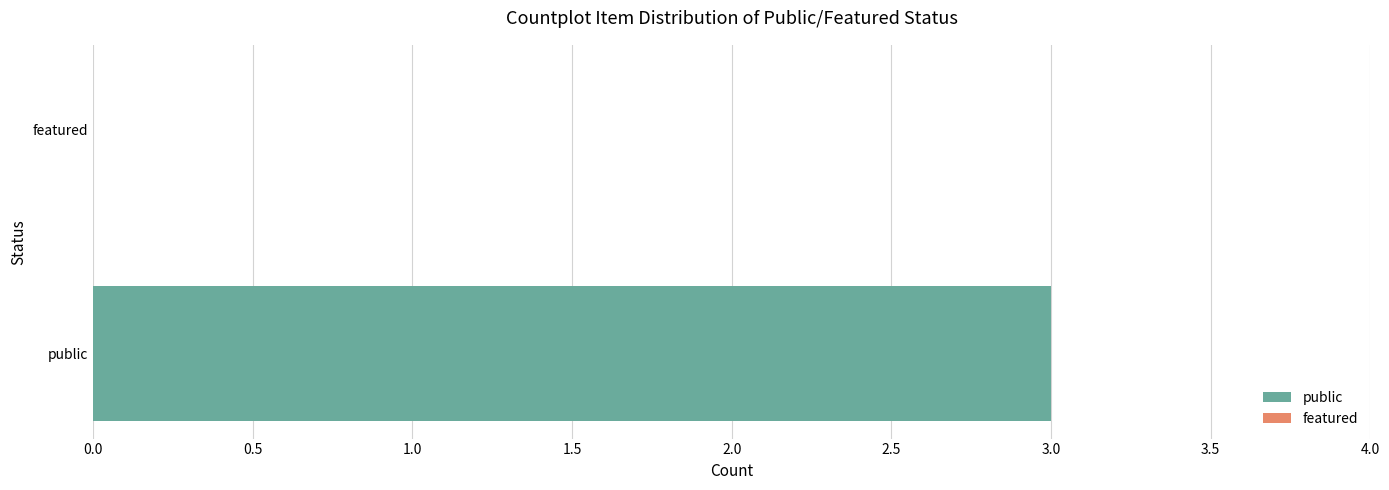

What are all the series names shown in the legend?

public, featured